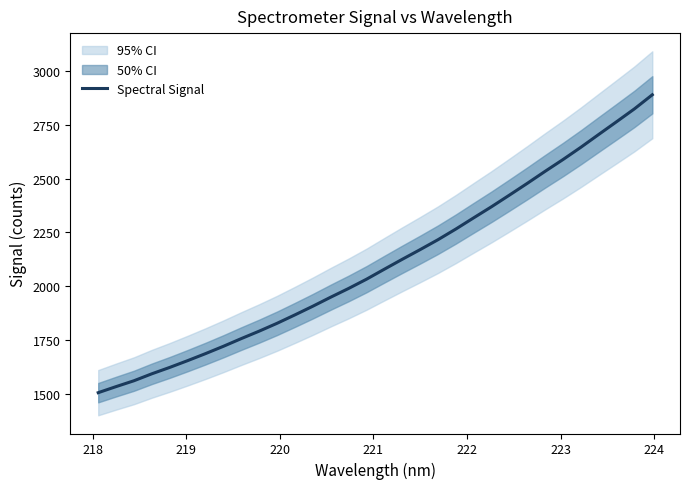

How many values are below 2078?

16